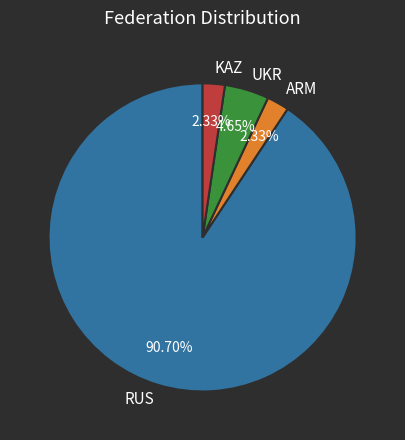

Approximately how many times larger is the value at UKR compared to KAZ?

2.0